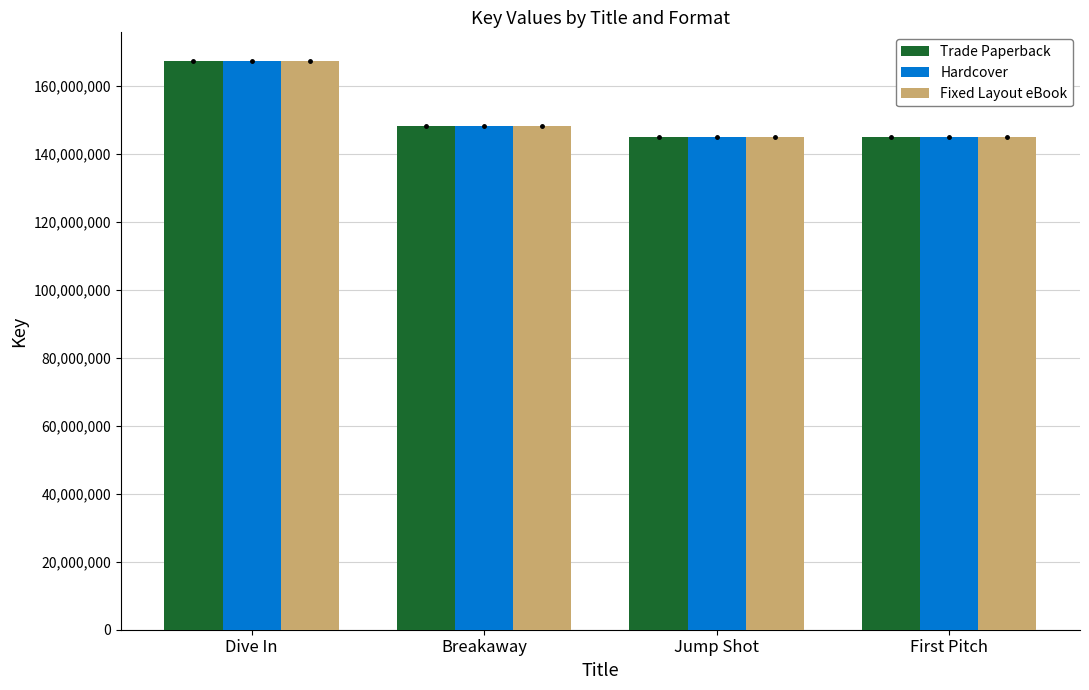

What are all the series names shown in the legend?

Trade Paperback, Hardcover, Fixed Layout eBook